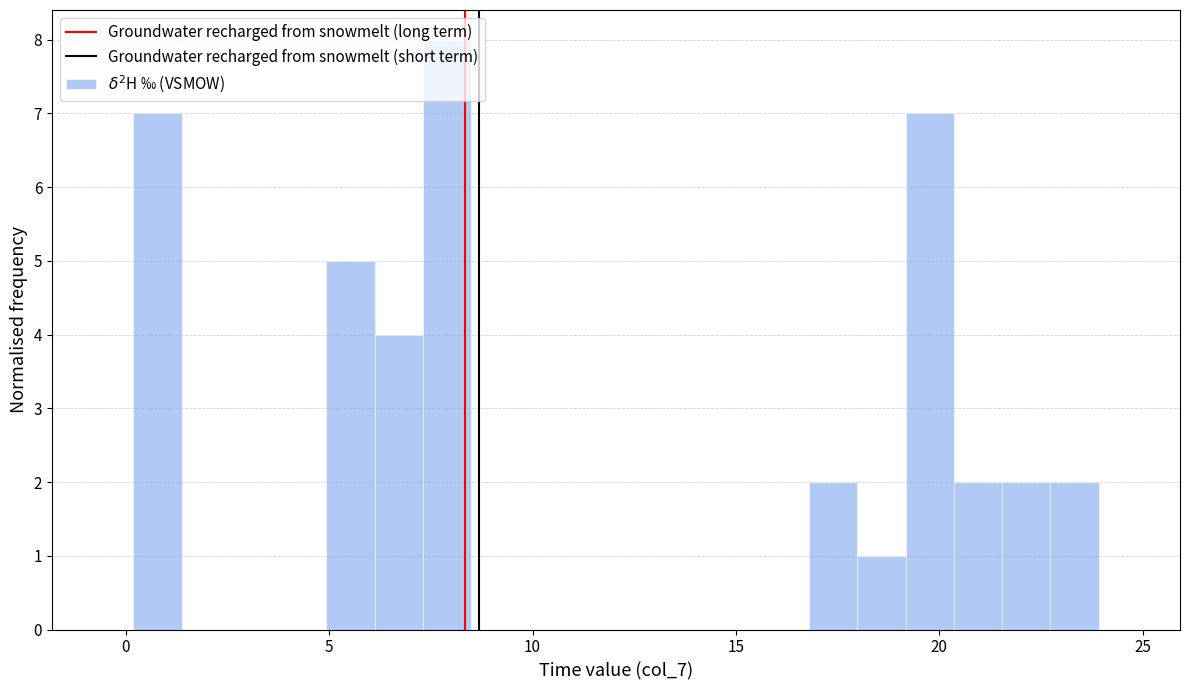

Around what value on the x-axis is the tallest bar? Give the approximate position of its centre, as read against the axis.

8.0